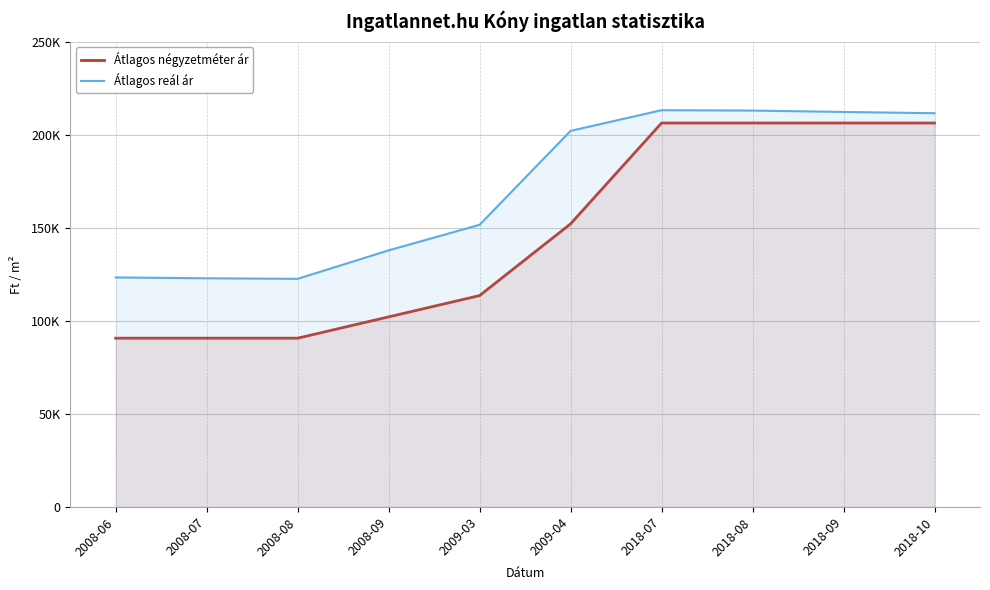

Is the value of Átlagos reál ár at 2018-09 greater than the value of Átlagos négyzetméter ár at 2008-07?

Yes